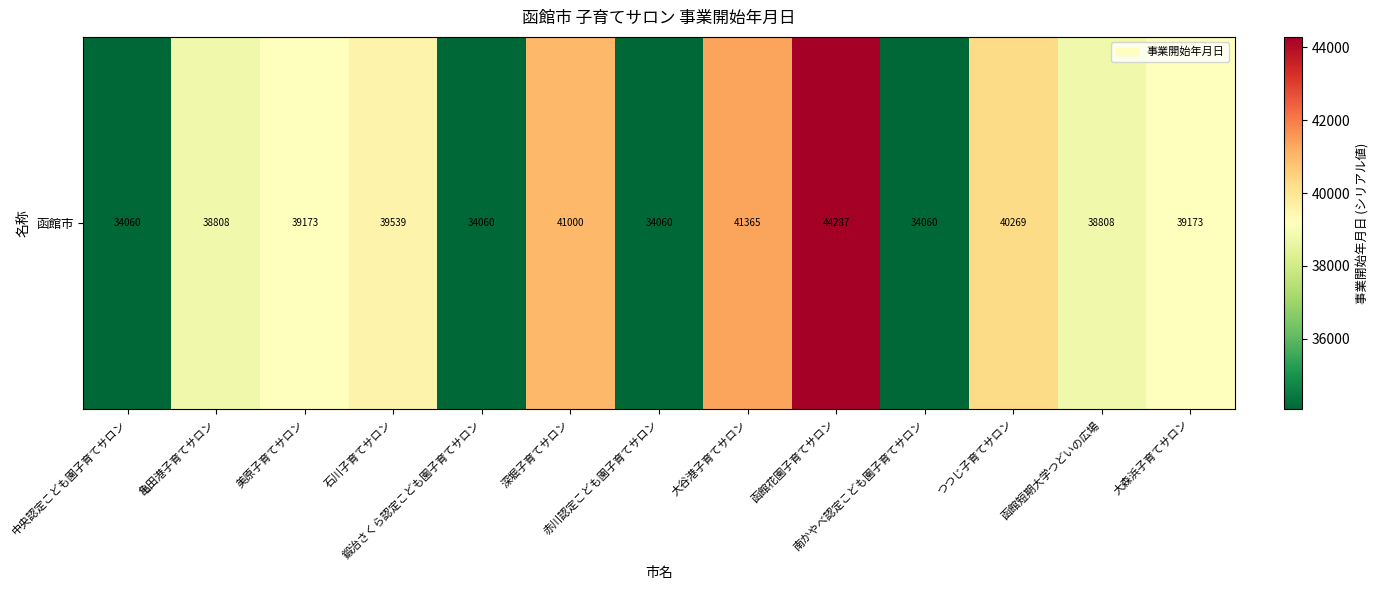

List the labels in order of value, smallest first.

中央認定こども園子育てサロン, 鍛治さくら認定こども園子育てサロン, 赤川認定こども園子育てサロン, 南かやべ認定こども園子育てサロン, 亀田港子育てサロン, 函館短期大学つどいの広場, 美原子育てサロン, 大森浜子育てサロン, 石川子育てサロン, つつじ子育てサロン, 深堀子育てサロン, 大谷港子育てサロン, 函館花園子育てサロン